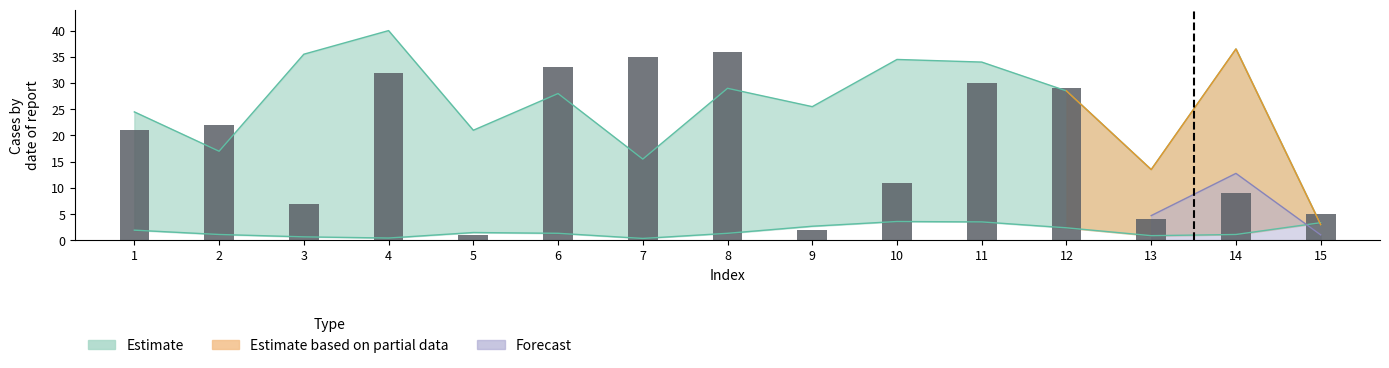

What is the average value?

18